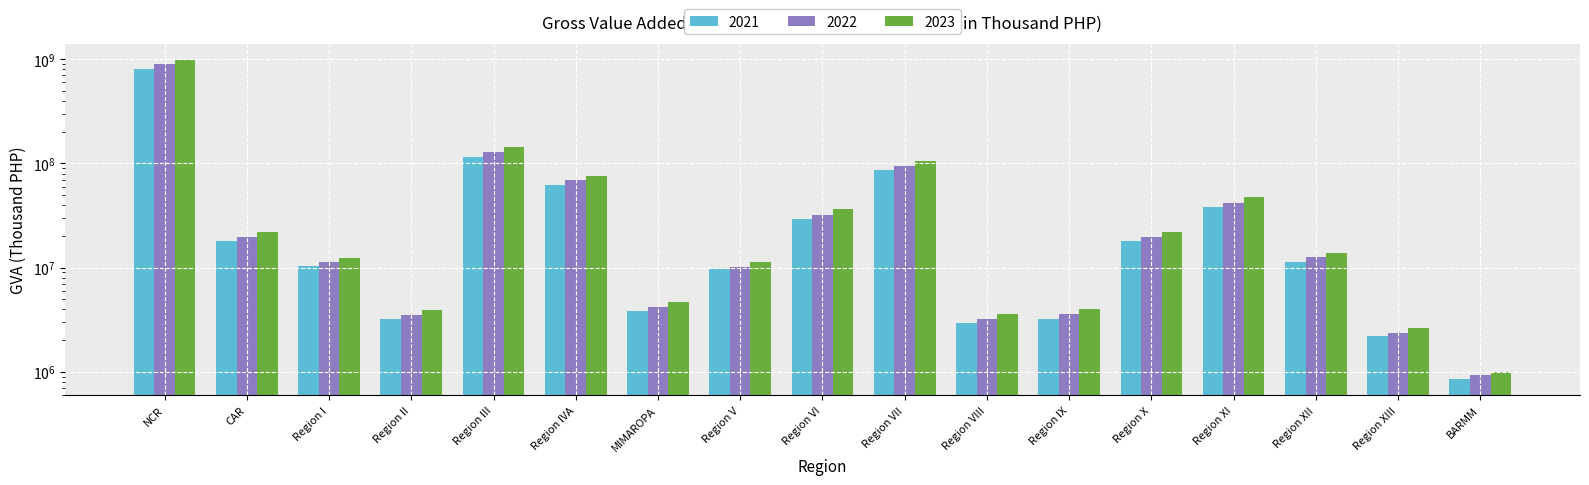

At which category is the sum across all series the highest?

NCR